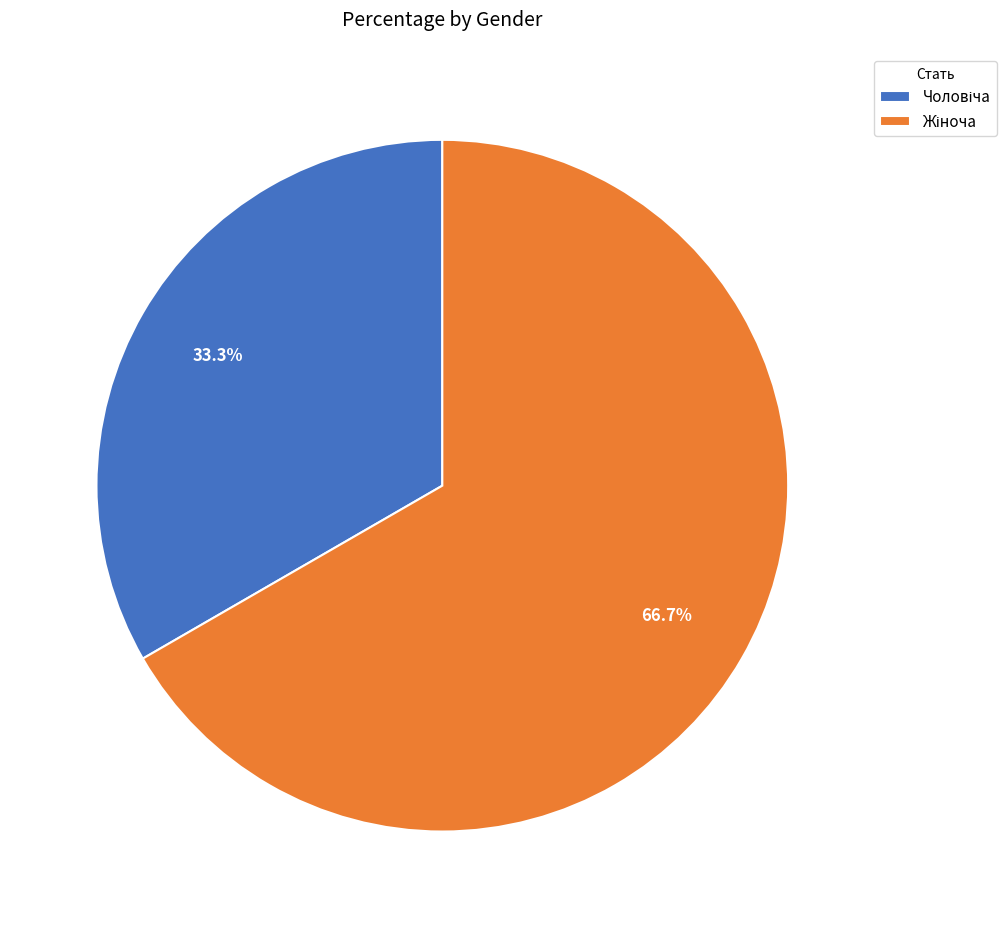

To the nearest percent, what is the average slice percentage?

50%